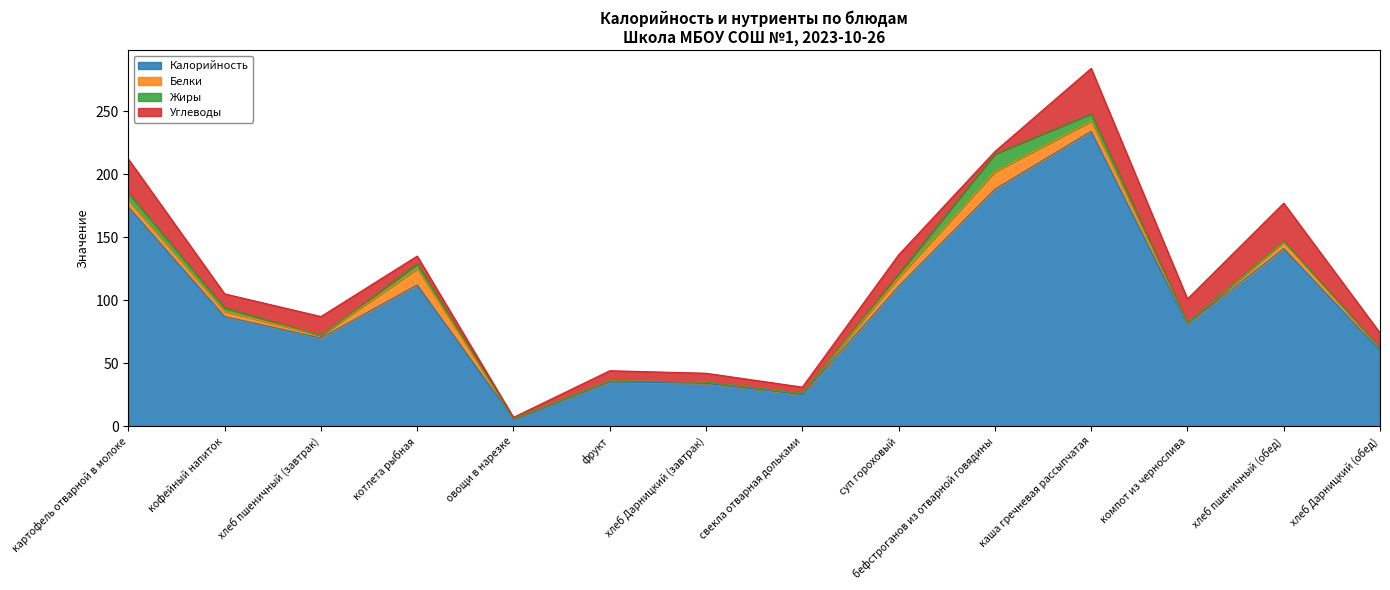

What is the spread (max minus min) of values at суп гороховый?

108